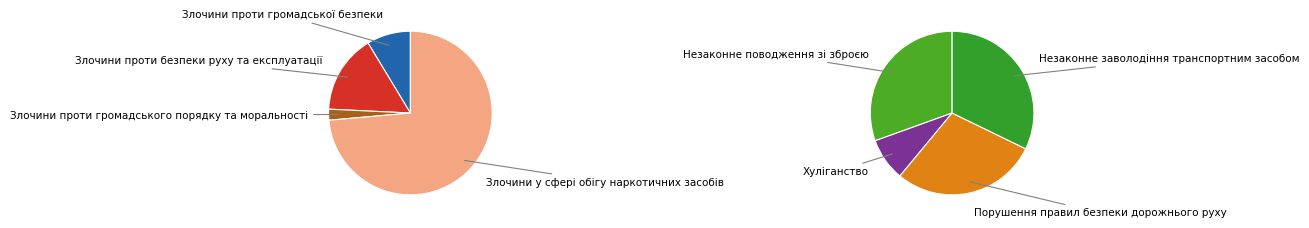

Rank the categories by value from highest to lowest.

Злочини у сфері обігу наркотичних засобів, Злочини проти безпеки руху та експлуатації, Злочини проти громадської безпеки, Незаконне заволодіння транспортним засобом, Незаконне поводження зі зброєю, Порушення правил безпеки дорожнього руху, Злочини проти громадського порядку та моральності, Хуліганство